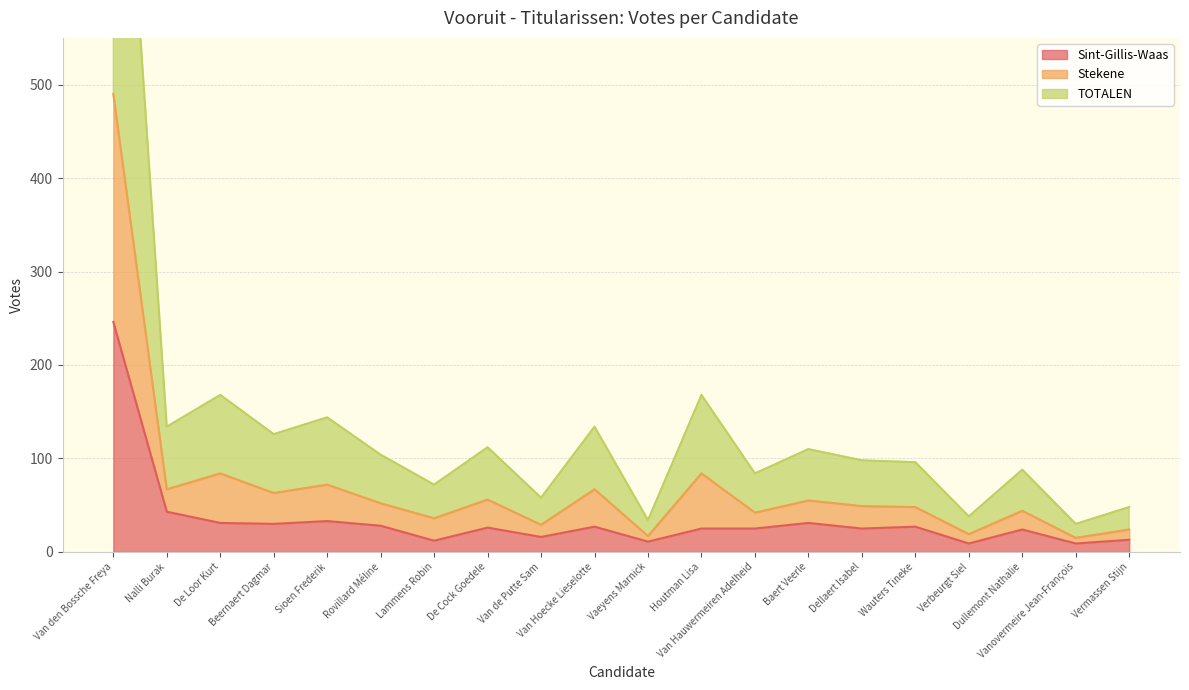

Is it true that Stekene equals 12 at Van de Putte Sam?

False